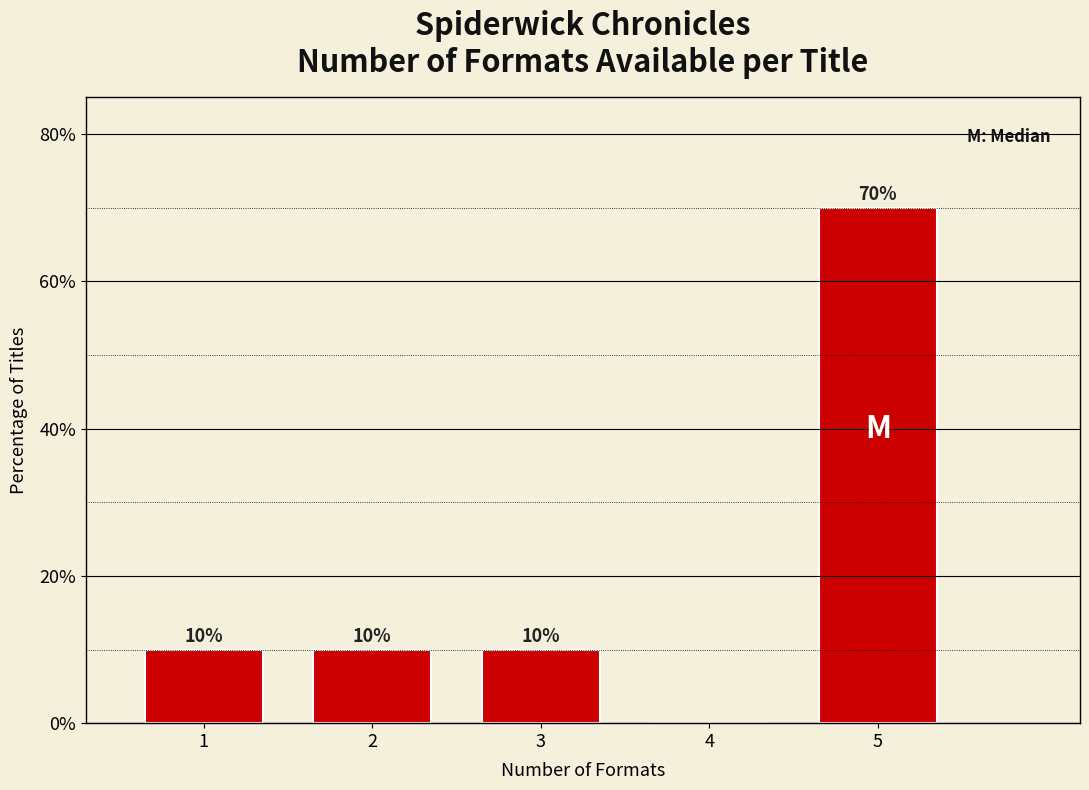

Reading right to left, transcribe all the data shown in this chart.

5=70	4=0	3=10	2=10	1=10